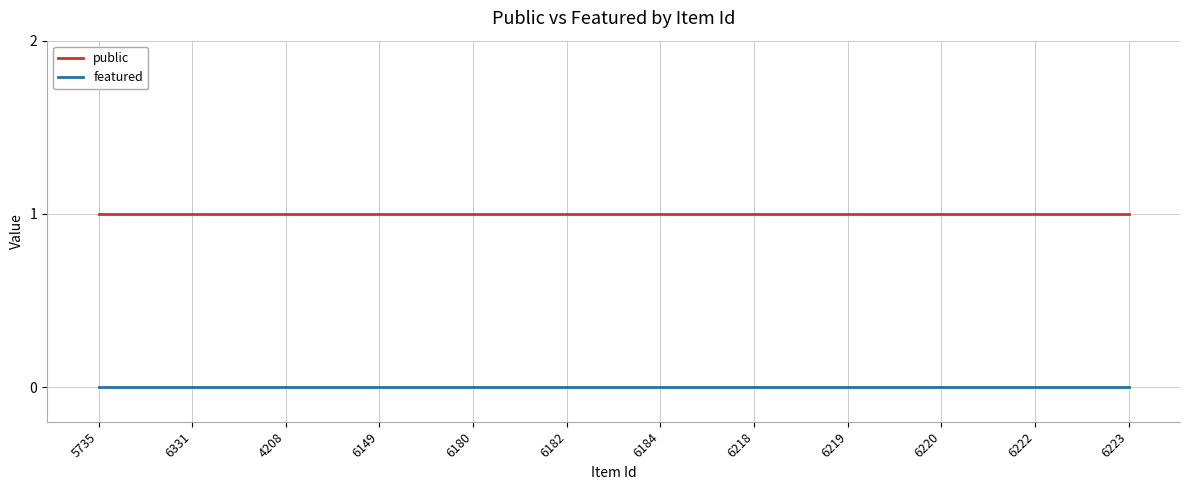

List the series in order of their overall mean, highest first.

public, featured